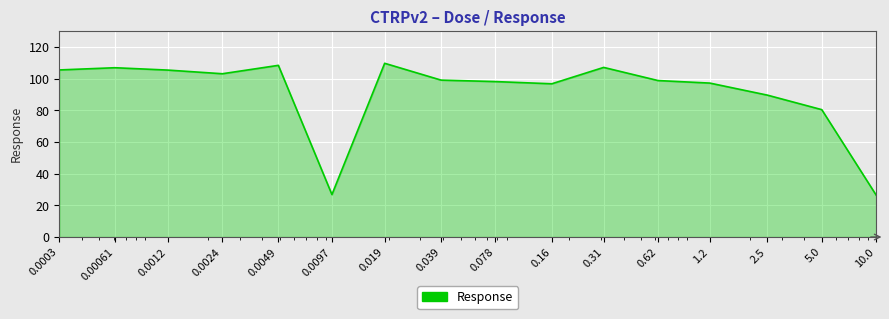

What is the greatest value displayed?

109.7